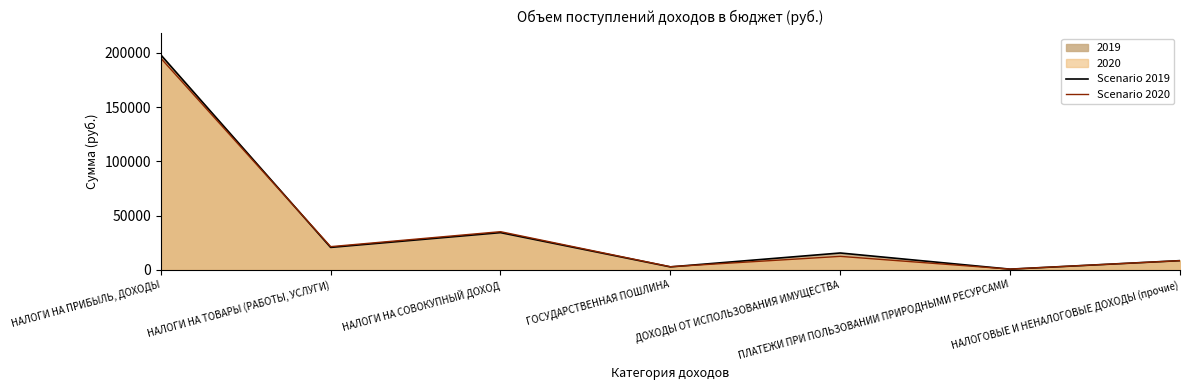

What is the sum of the Scenario 2019 values at НАЛОГИ НА СОВОКУПНЫЙ ДОХОД and ДОХОДЫ ОТ ИСПОЛЬЗОВАНИЯ ИМУЩЕСТВА?

49697.0